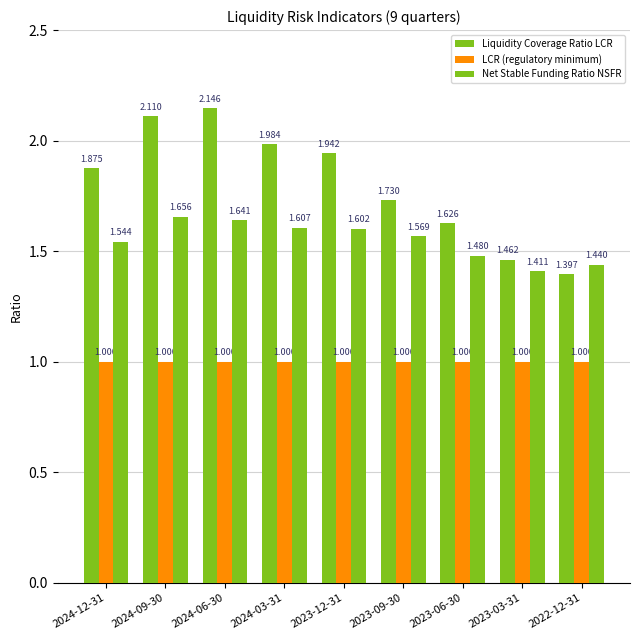

What is the label of the 6th bar from the left?

2023-09-30